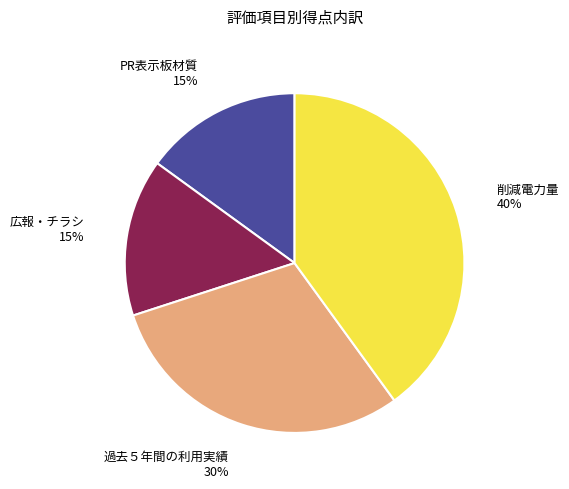

True or false: 削減電力量 accounts for 46% of the total.

False